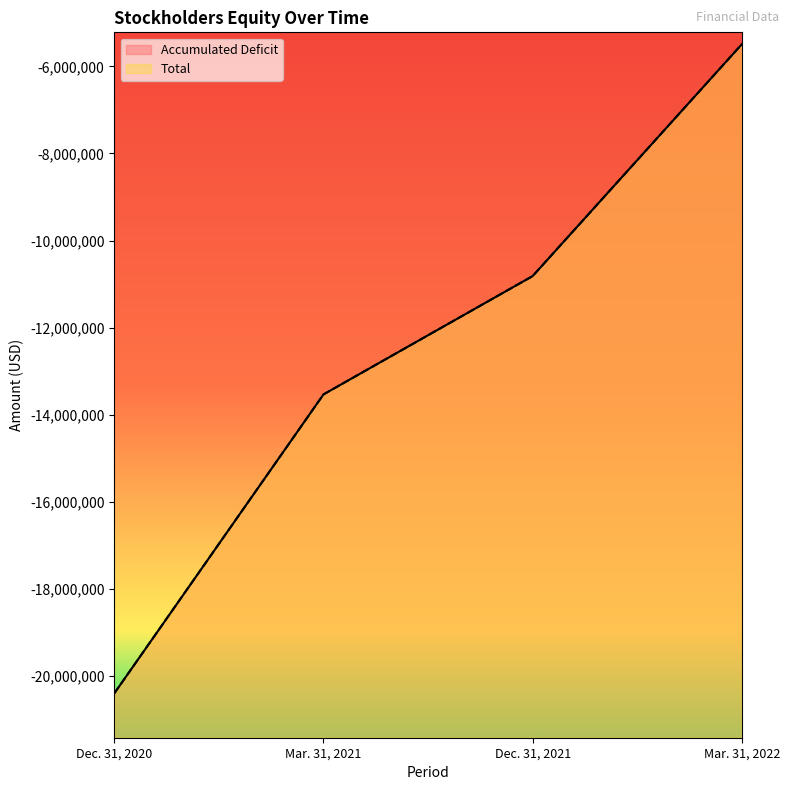

What position from the left is Dec. 31, 2020?

1